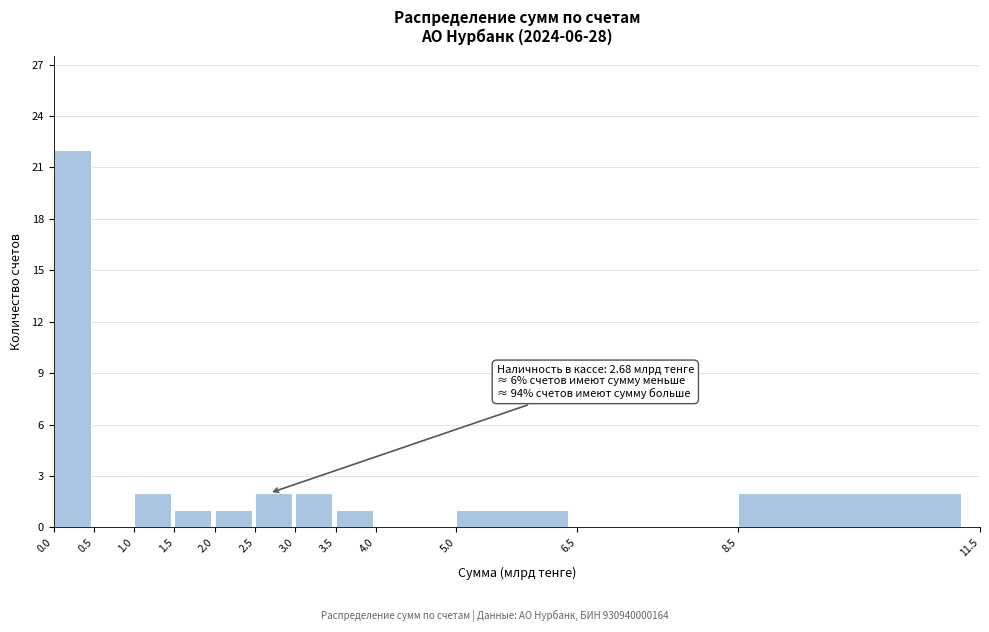

Which range on the x-axis has the tallest bar?

0.0 to 0.5